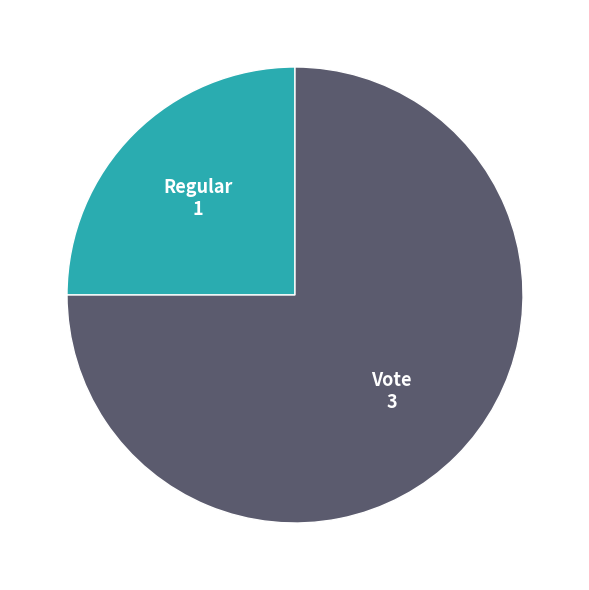

Is there a majority slice in this chart?

Yes